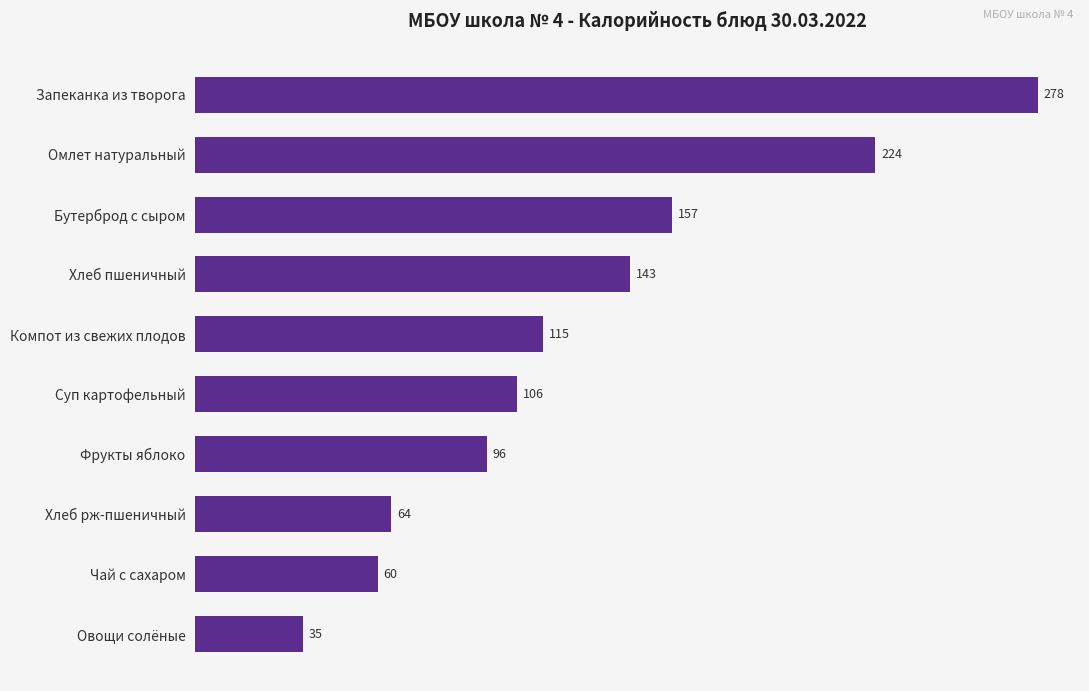

True or false: the data shows 143.1 at Хлеб пшеничный.

True